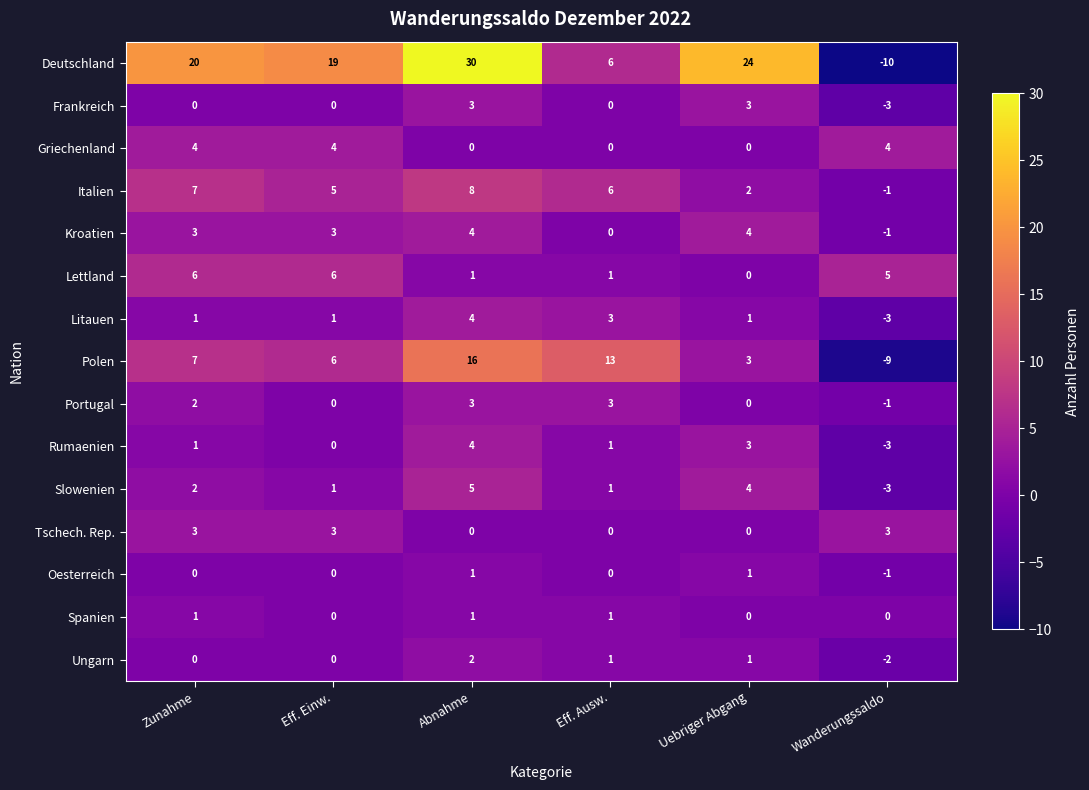

Is it true that Litauen equals 1 at Eff. Einw.?

True